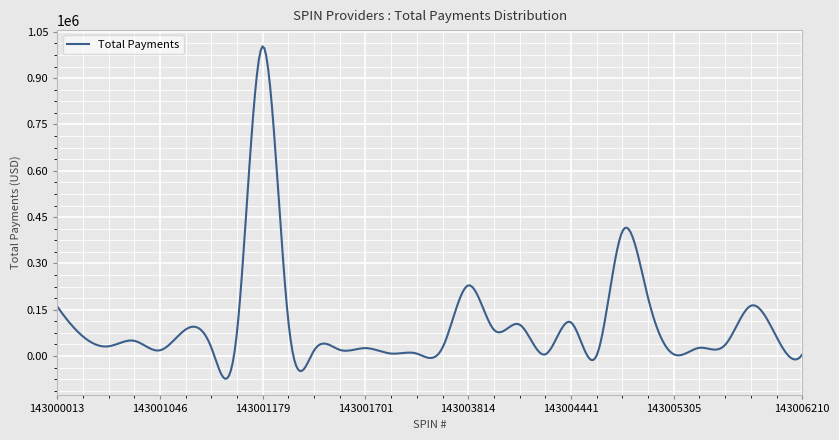

What is the smallest value displayed?

-73616.1